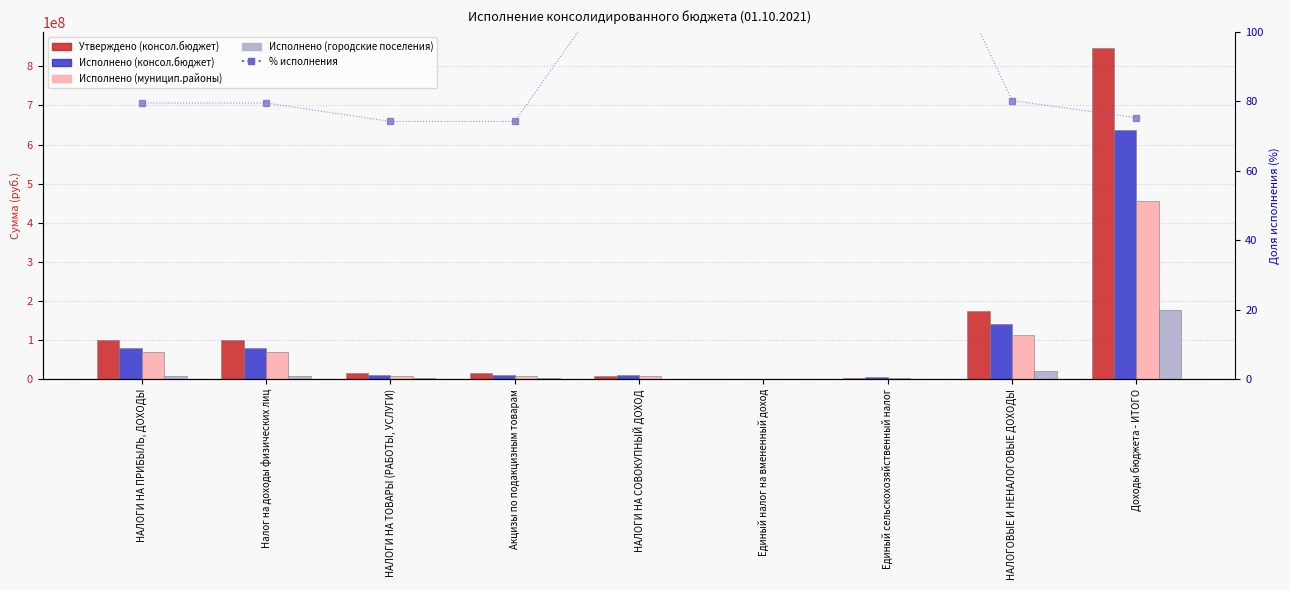

What is the highest value of the Утверждено (консол.бюджет) series?

846021608.9